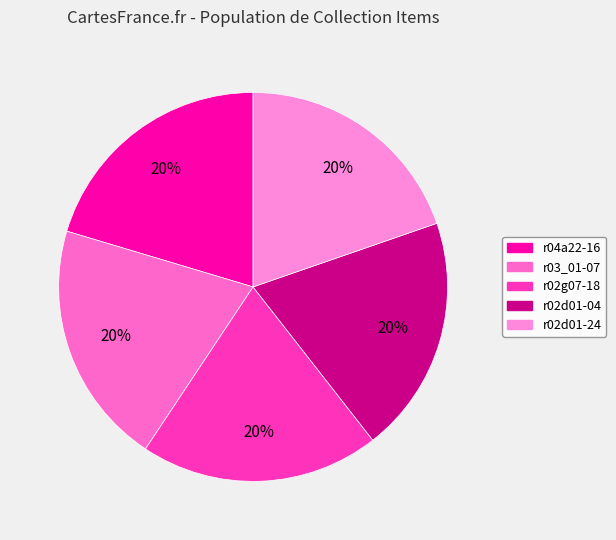

Rank the categories by value from highest to lowest.

r04a22-16, r03_01-07, r02g07-18, r02d01-04, r02d01-24